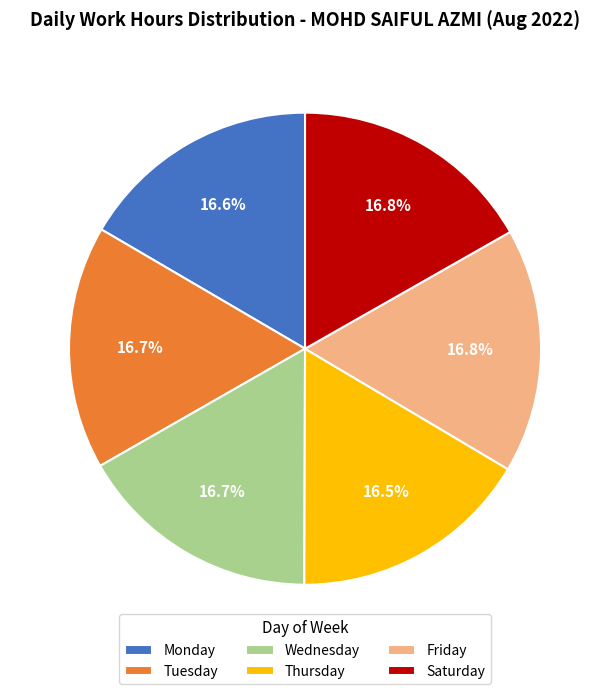

Approximately how many times larger is the value at Saturday compared to Monday?

1.0